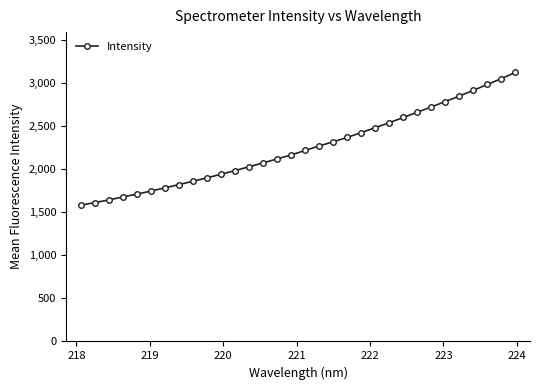

What is the minimum value shown in the chart?

1579.8